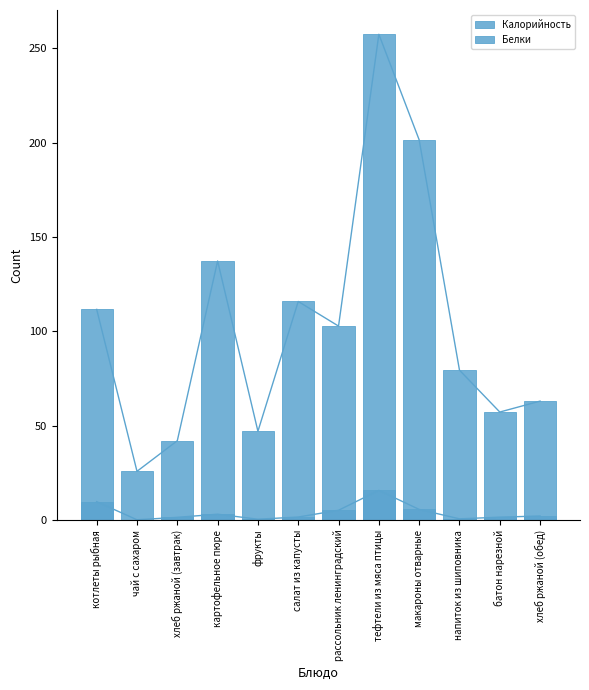

List the series in order of their peak value, lowest first.

Белки, Калорийность